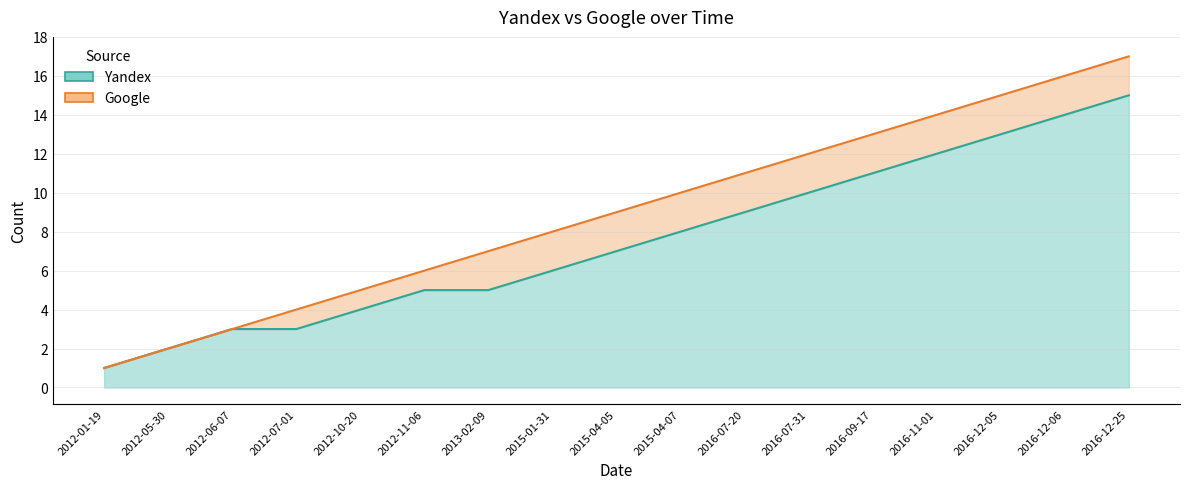

What are all the series names shown in the legend?

Yandex, Google